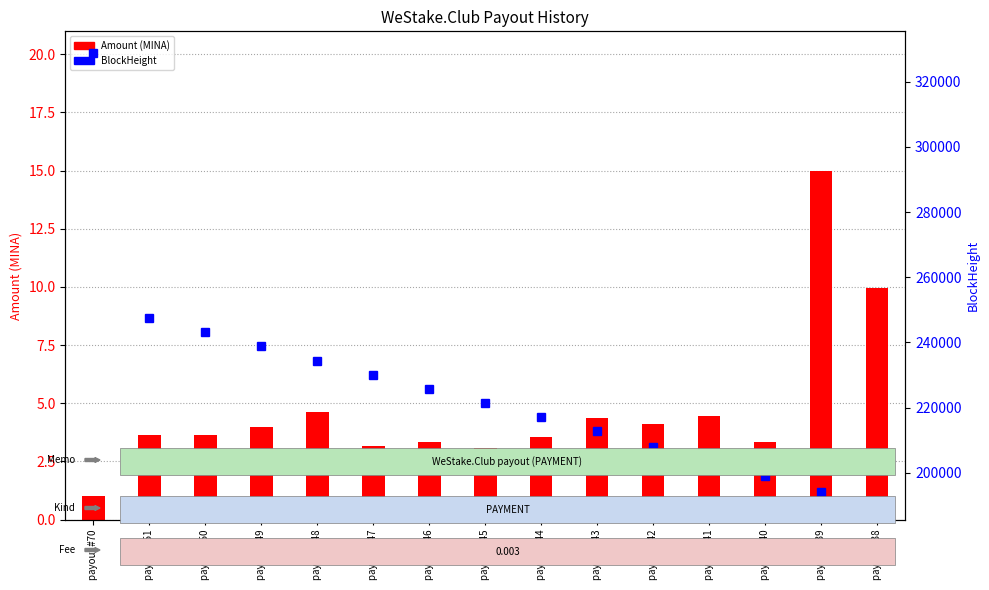

Is it true that BlockHeight equals 310524.8 at payout #42?

False